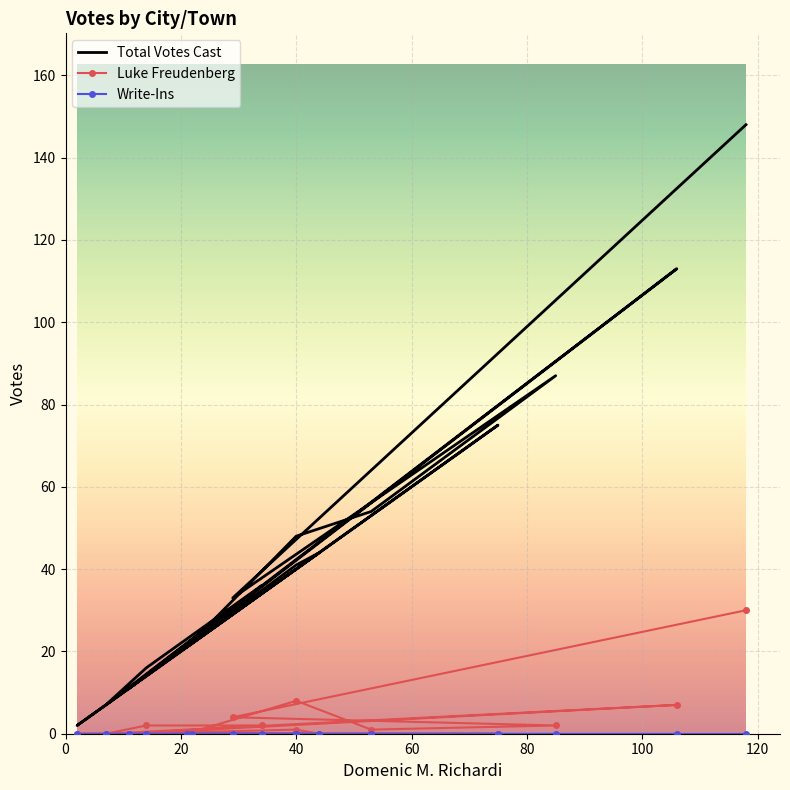

Is the value of Luke Freudenberg at 11 greater than the value of Total Votes Cast at 80?

No